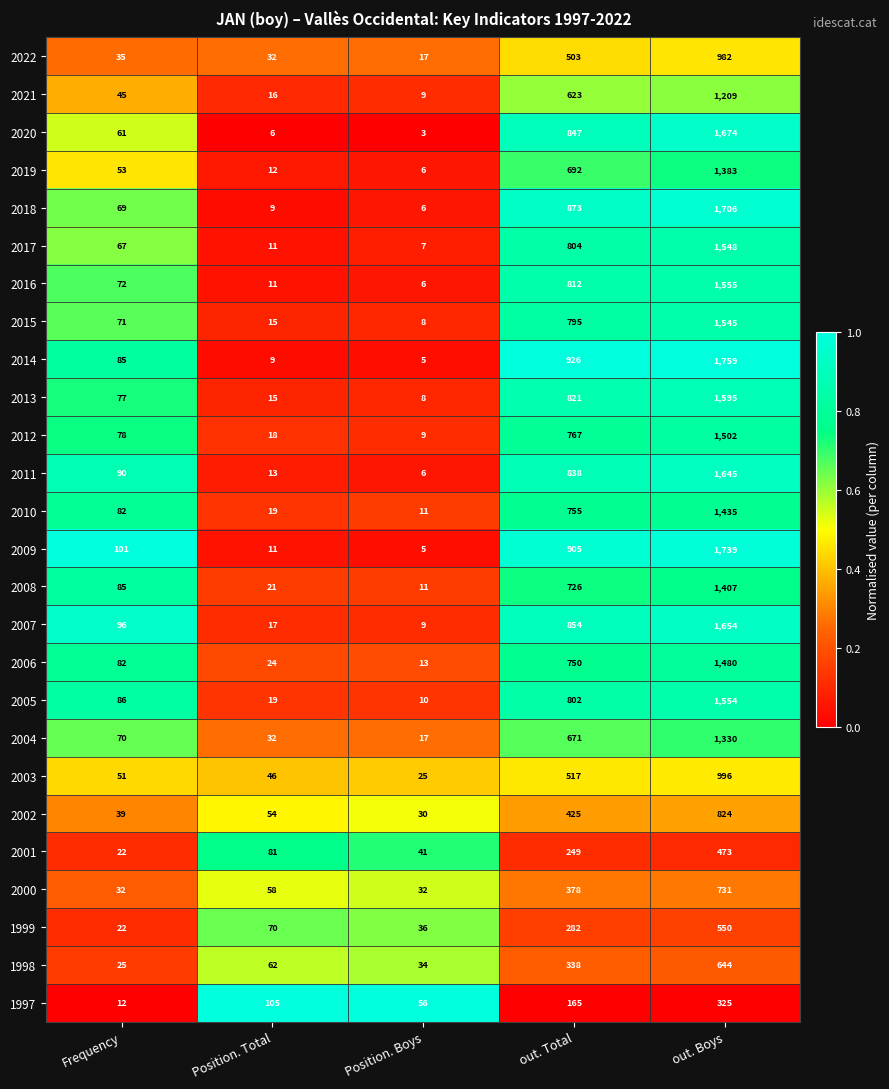

Rank the series by their maximum value, from highest to lowest.

2014, 2009, 2018, 2020, 2007, 2011, 2013, 2016, 2005, 2017, 2015, 2012, 2006, 2010, 2008, 2019, 2004, 2021, 2003, 2022, 2002, 2000, 1998, 1999, 2001, 1997